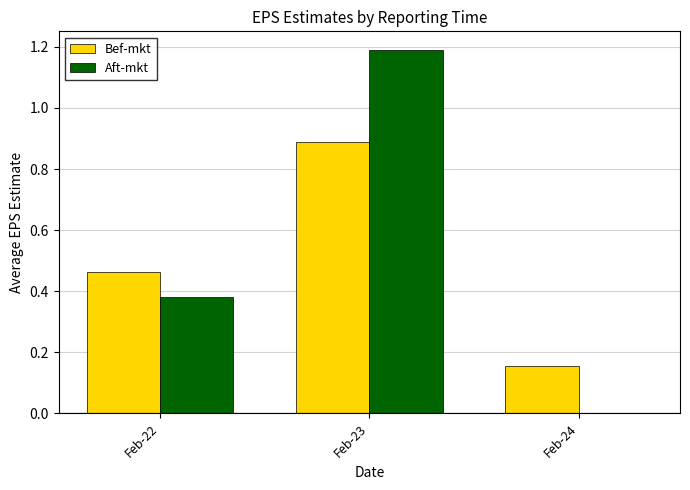

What is the sum of all Bef-mkt values?

1.5